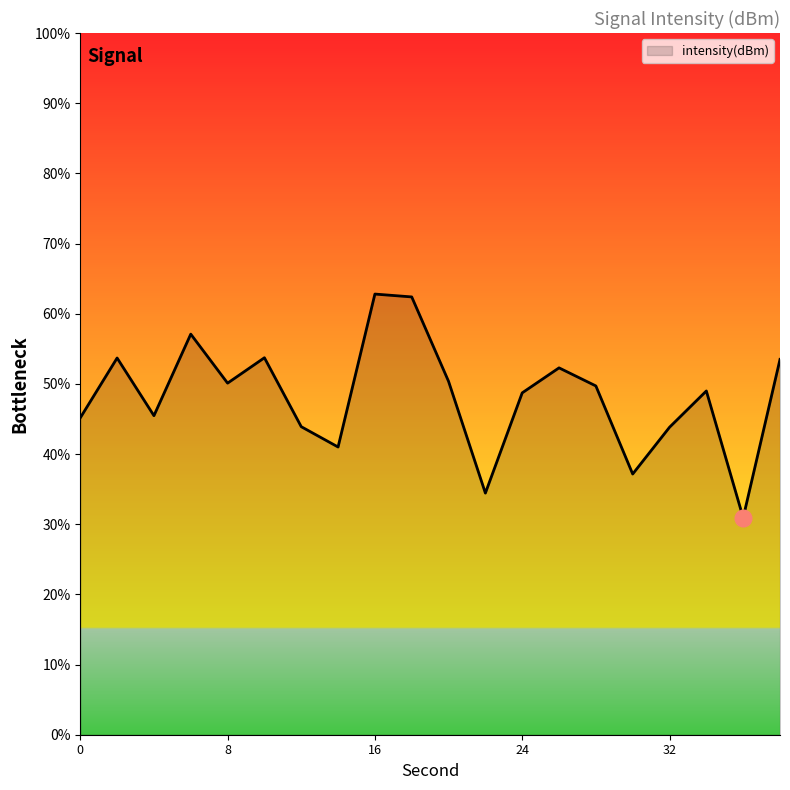

What is the smallest value displayed?

30.9